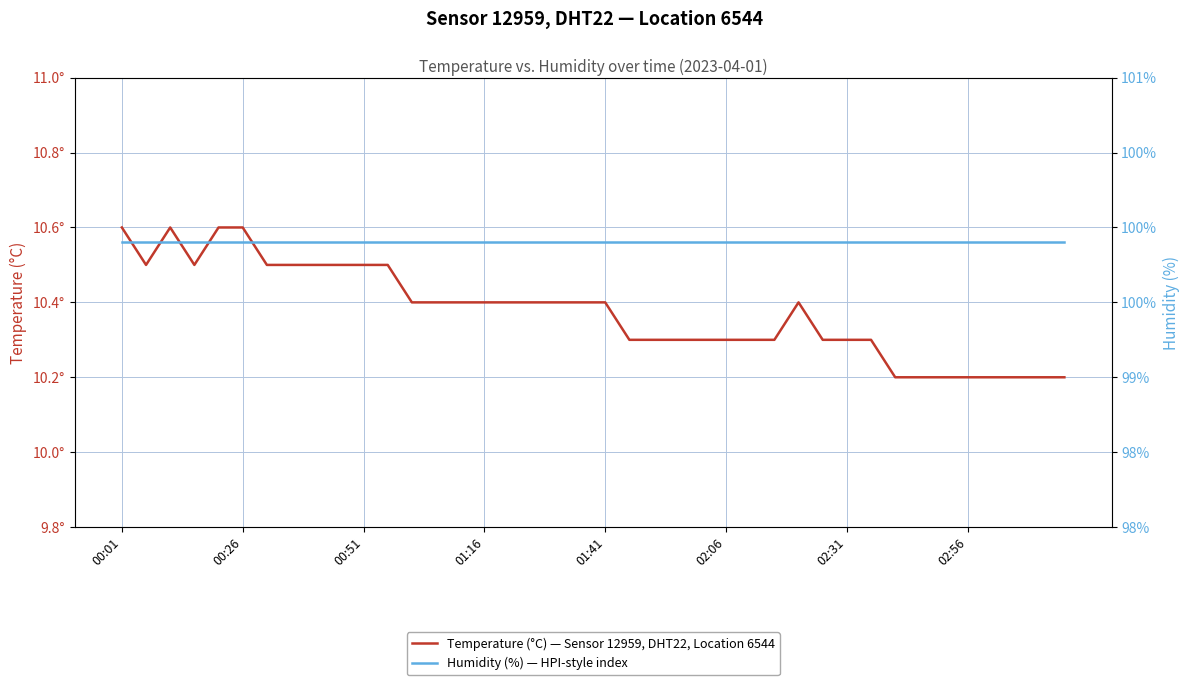

True or false: Temperature (°C) — Sensor 12959, DHT22, Location 6544 and Humidity (%) — HPI-style index cross at least once.

False